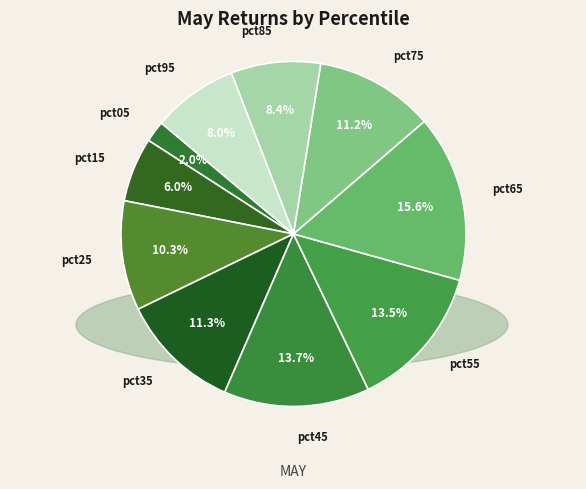

Which has a higher value, pct35 or pct15?

pct35